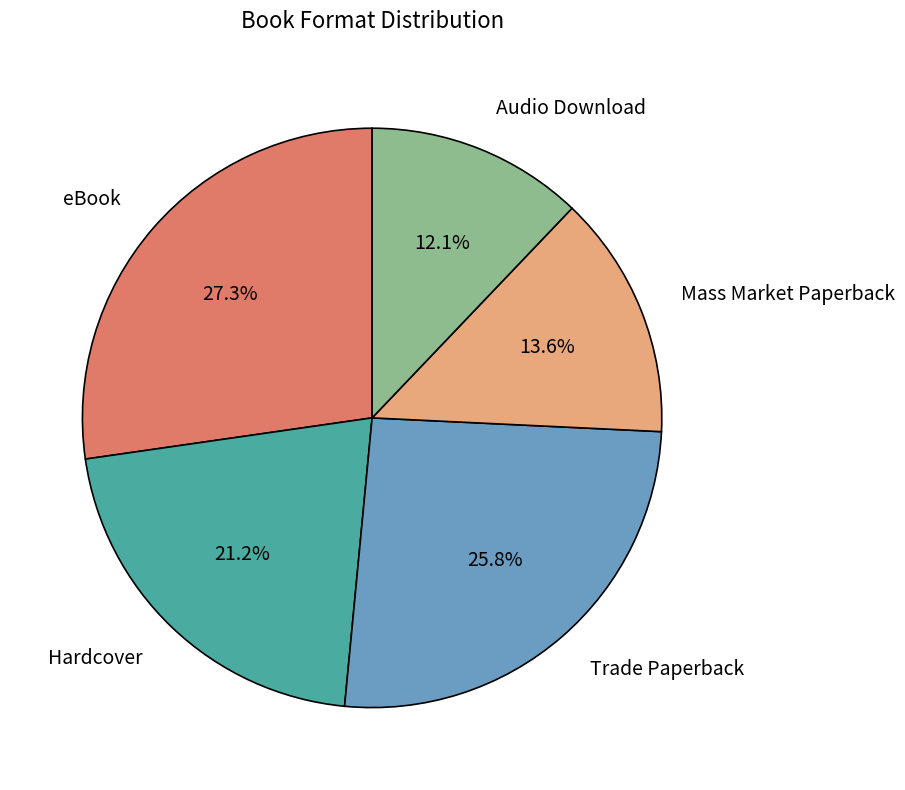

How many segments does this pie chart have?

5